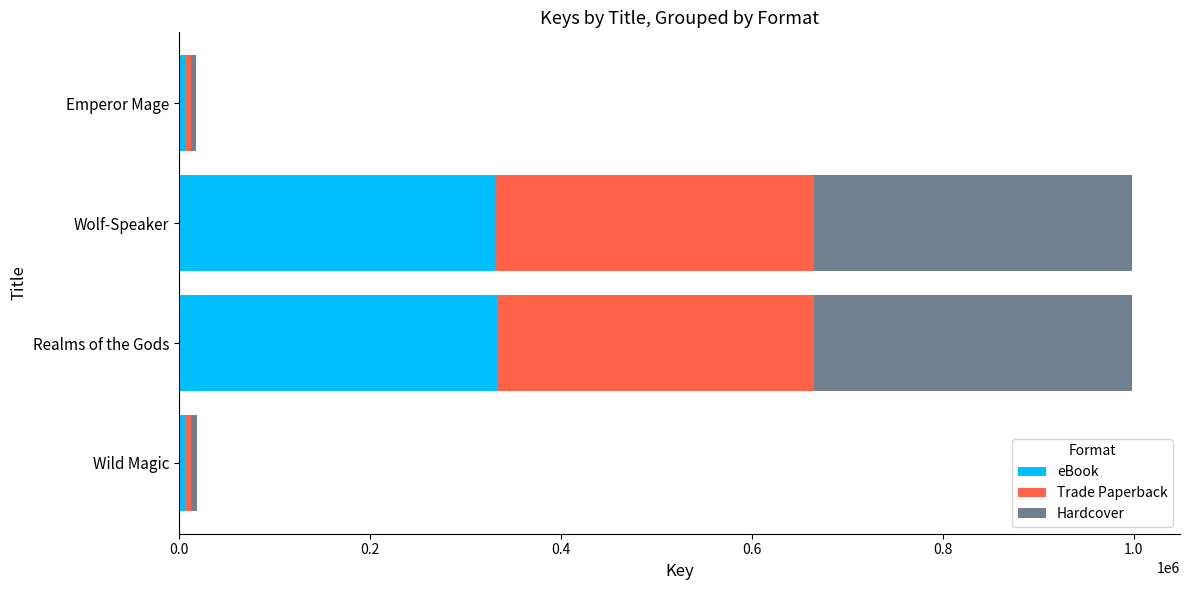

At which label is eBook closest to 169457?

Wild Magic